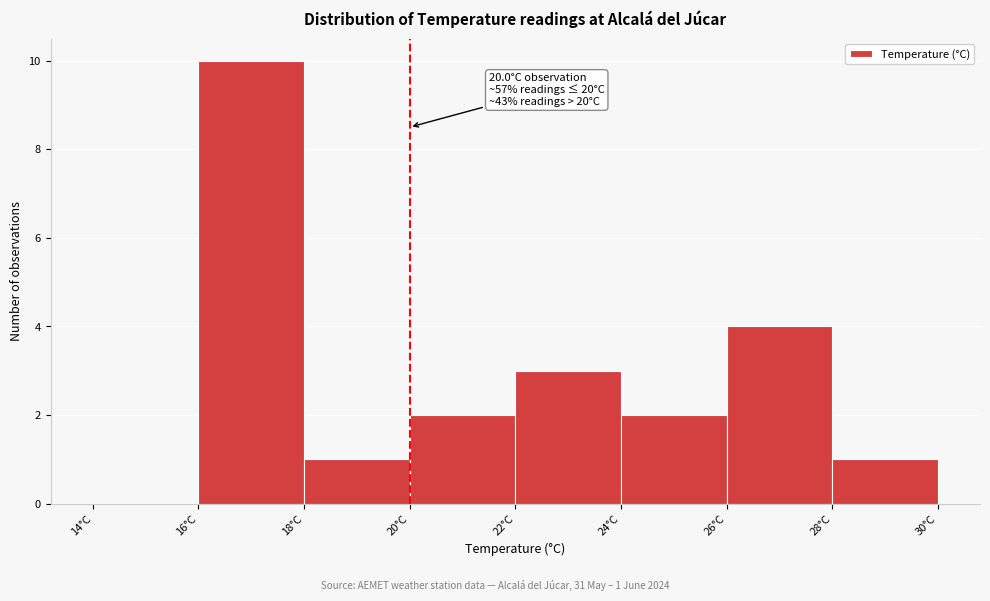

Which range on the x-axis has the tallest bar?

16 to 18